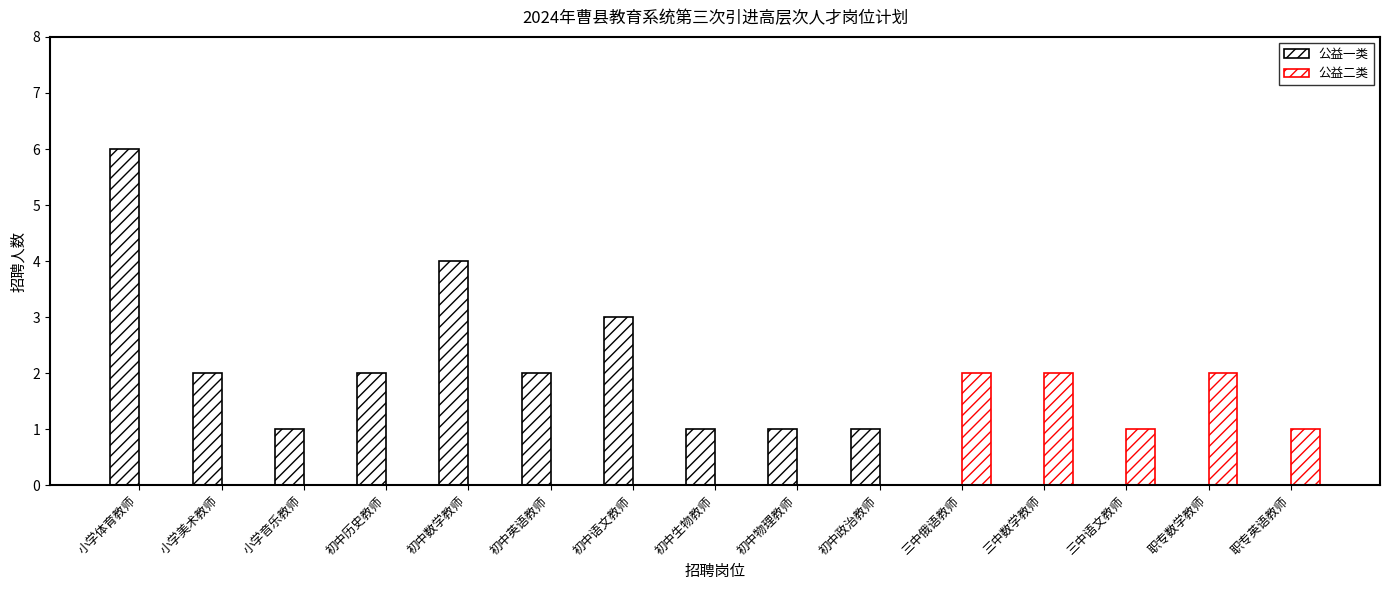

Are the bars horizontal?

No